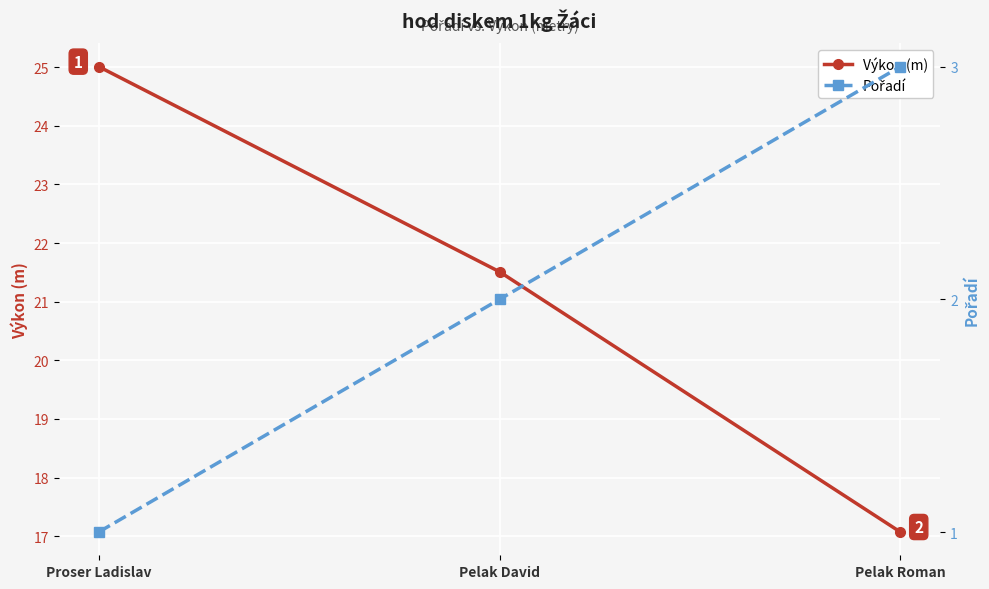

What is the value of the Pořadí point at the 2nd from the left?

2.0